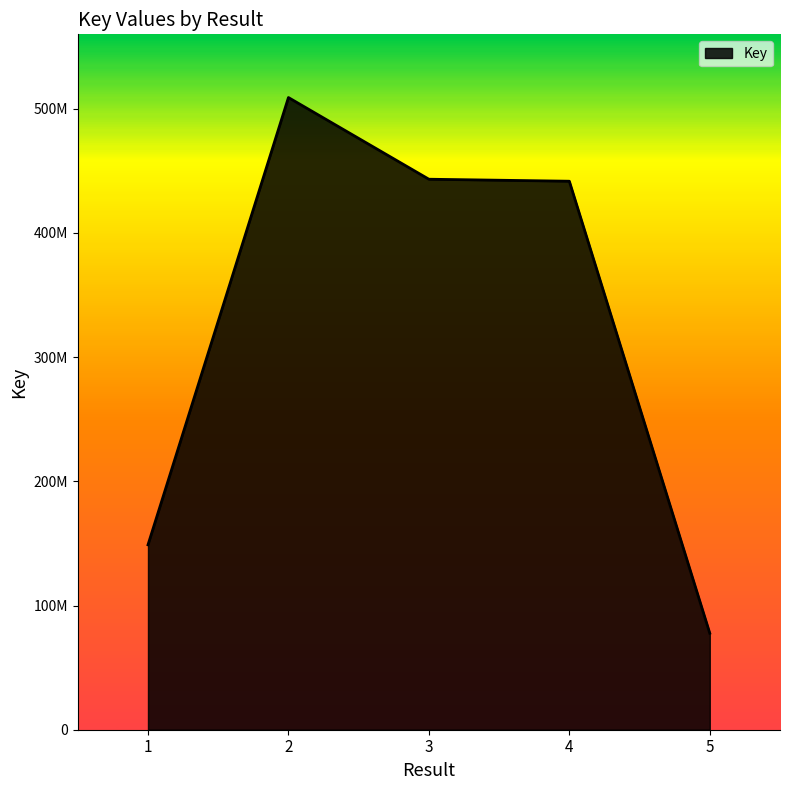

Does the chart display data point markers on the line(s)?

No